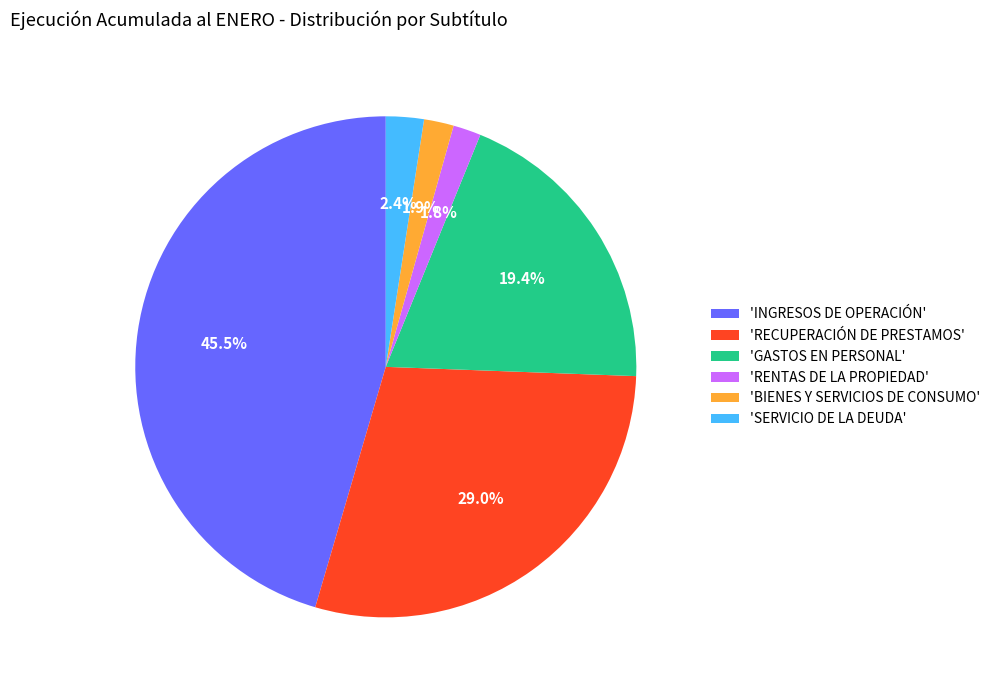

Is there any slice that represents more than half of the pie?

No